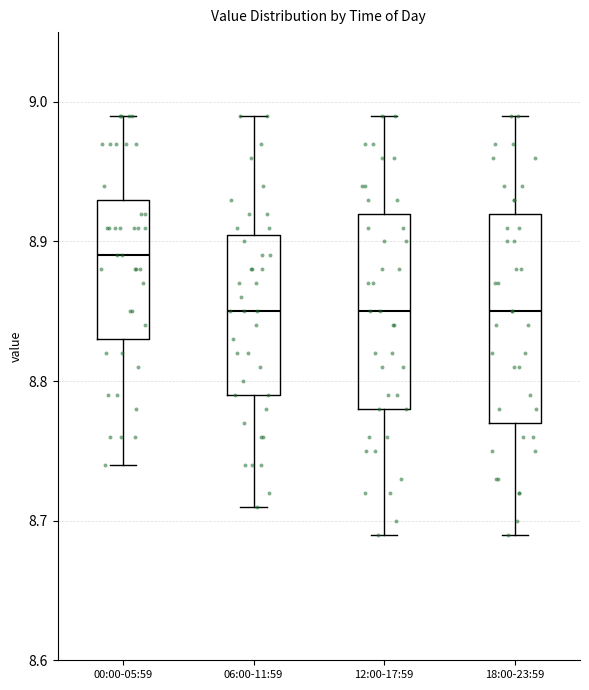

Reading left to right, read every box against the y-axis: the position of its median line, the range the box covers, and the ends of its whiskers. The values are not printed on the chart, so give them approximately, as read against the axis.

00:00-05:59: median 8.89, box 8.83 to 8.93, whiskers 8.74 to 8.99
06:00-11:59: median 8.85, box 8.79 to 8.91, whiskers 8.71 to 8.99
12:00-17:59: median 8.85, box 8.78 to 8.92, whiskers 8.69 to 8.99
18:00-23:59: median 8.85, box 8.77 to 8.92, whiskers 8.69 to 8.99